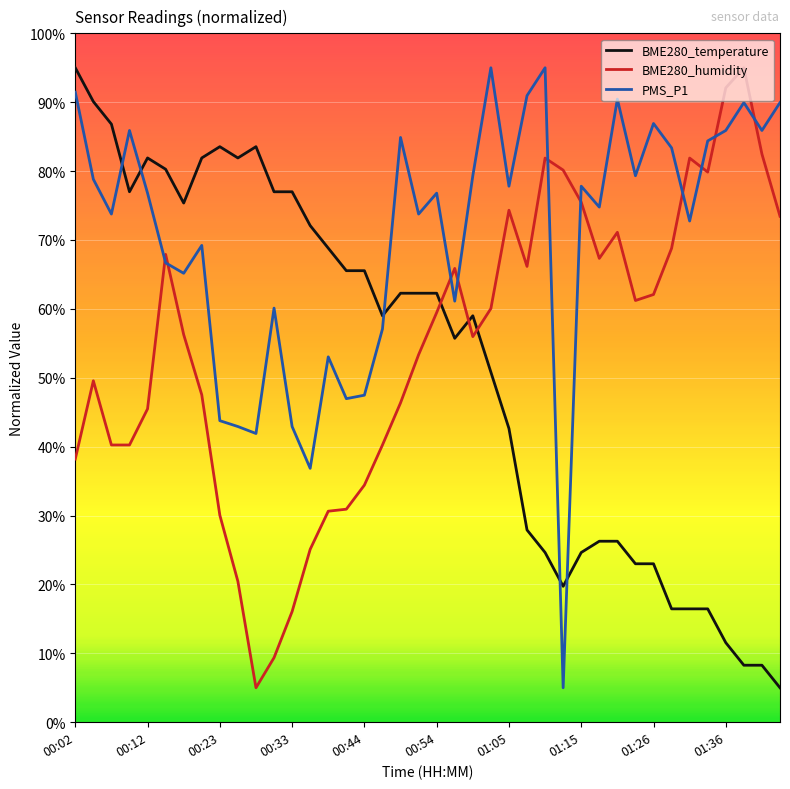

Which series has the largest total across all categories?

PMS_P1